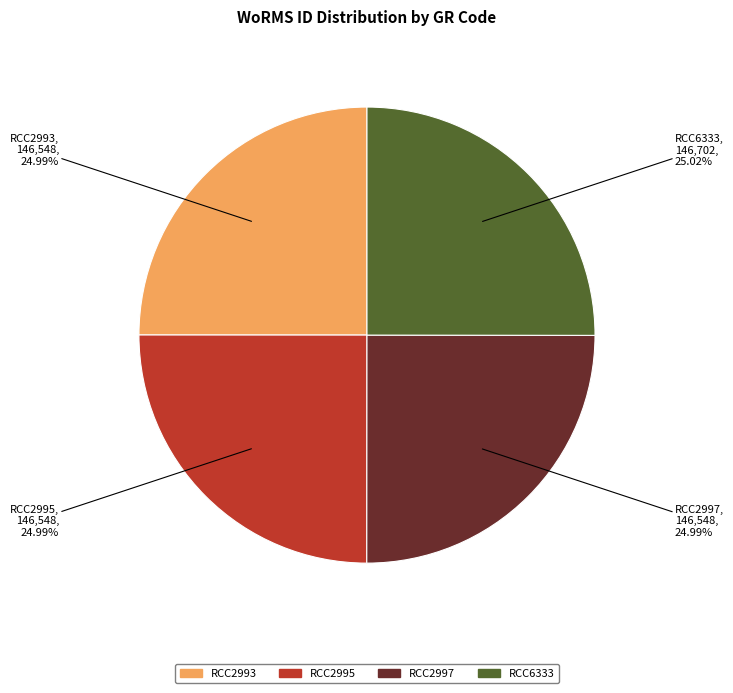

Count the number of slices in the pie.

4